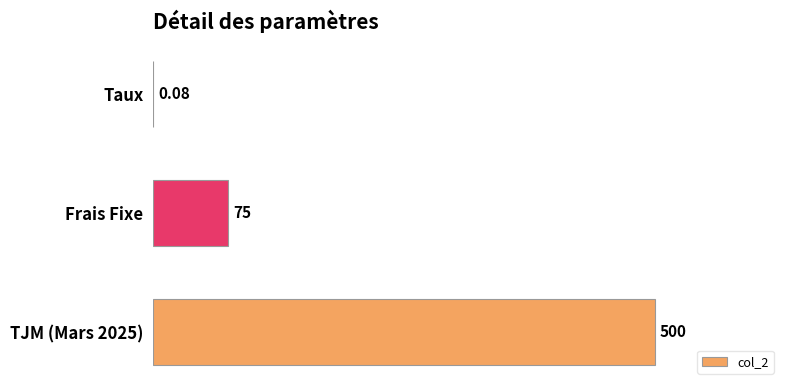

What is the maximum value shown in the chart?

500.0